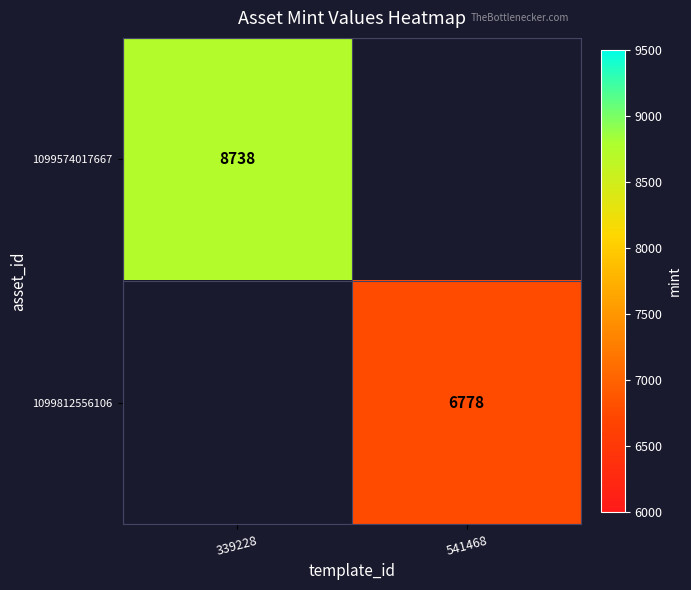

The 1099574017667 series shows 8738 at 339228. True or false?

True